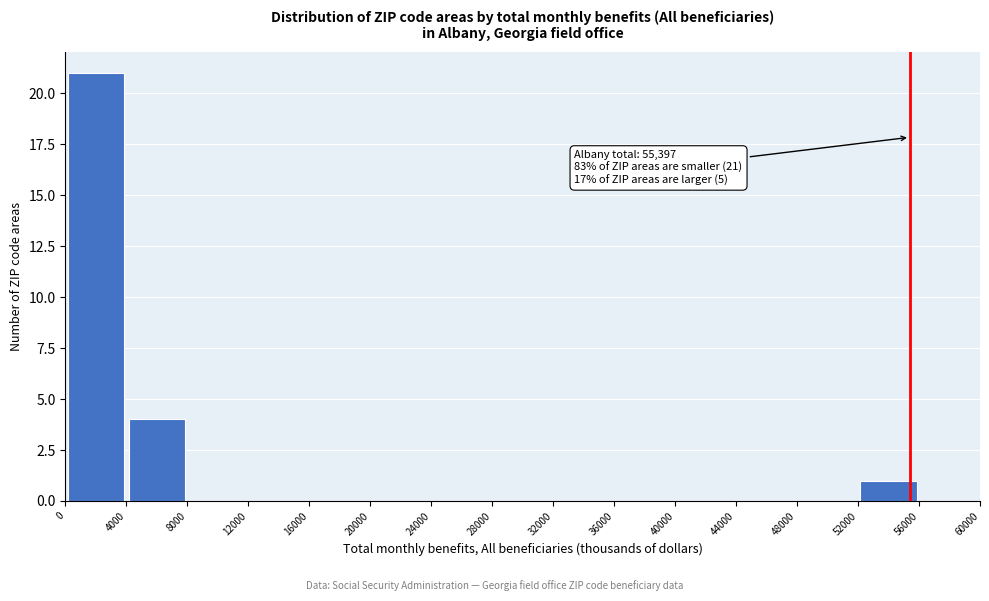

Which range on the x-axis has the tallest bar?

0 to 4000